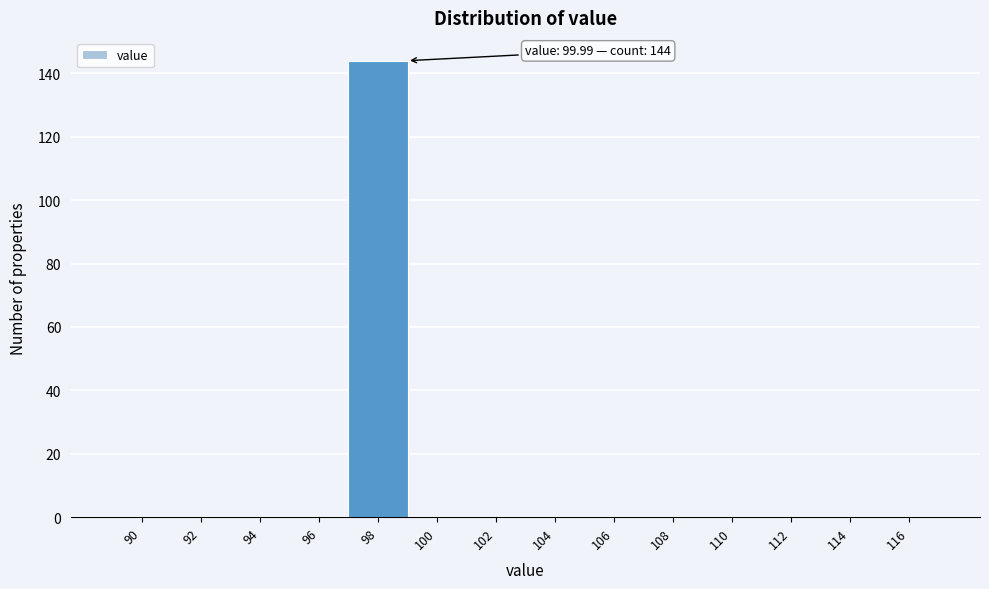

Reading right to left, what are all the values shown in this chart?

116=0	114=0	112=0	110=0	108=0	106=0	104=0	102=0	100=0	98=144	96=0	94=0	92=0	90=0